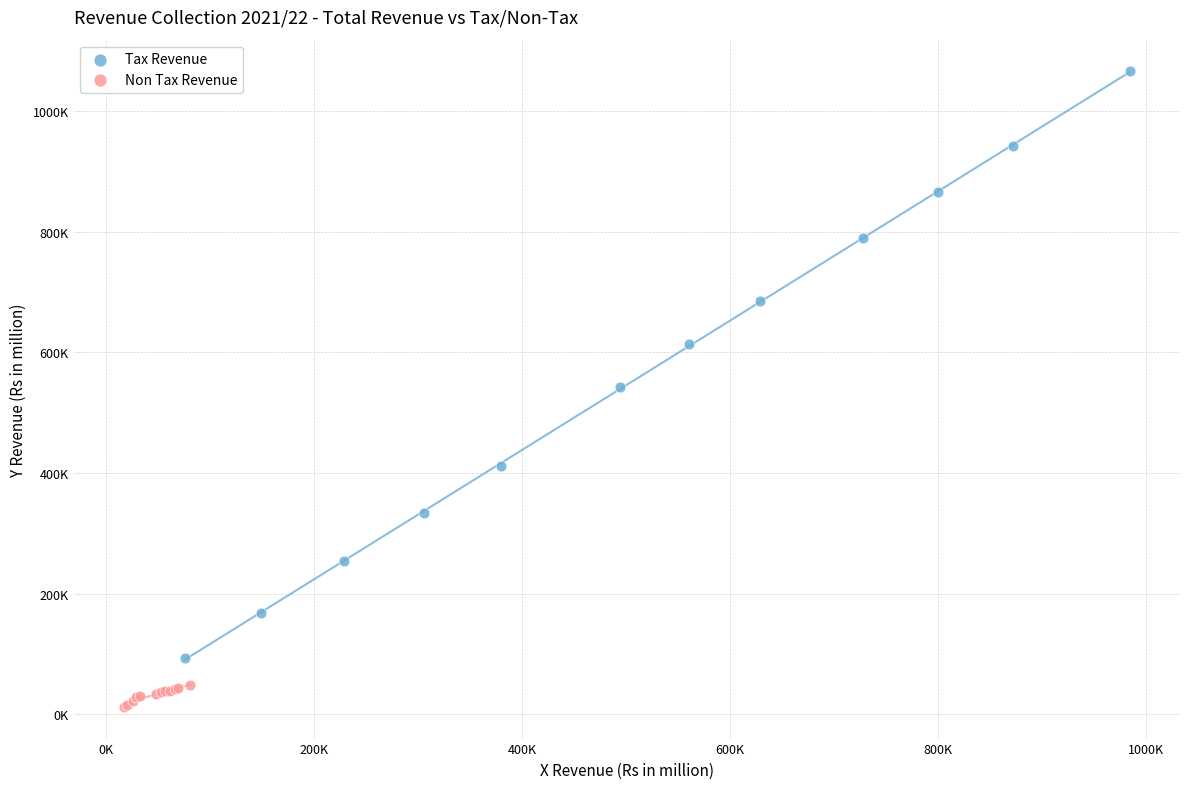

What are all the series names shown in the legend?

Tax Revenue, Non Tax Revenue